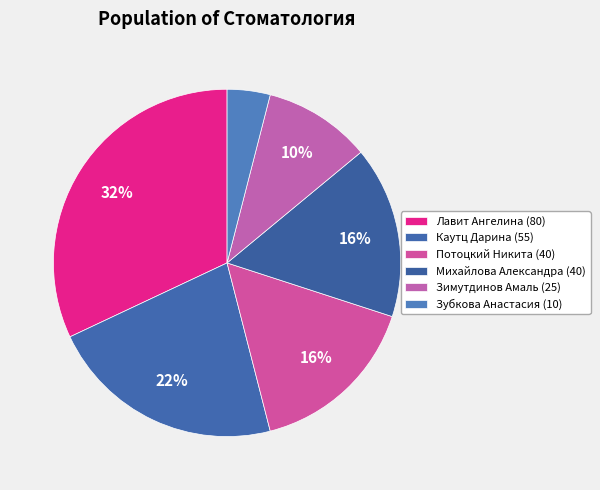

How many slices are in this pie chart?

6